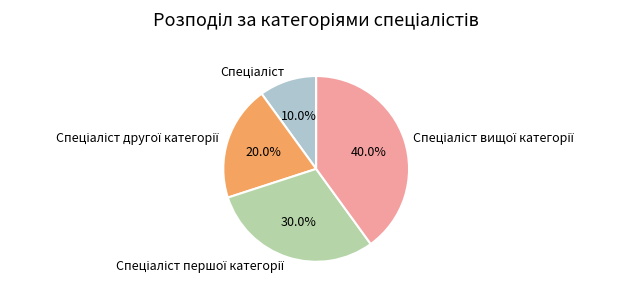

Is there any slice that represents more than half of the pie?

No